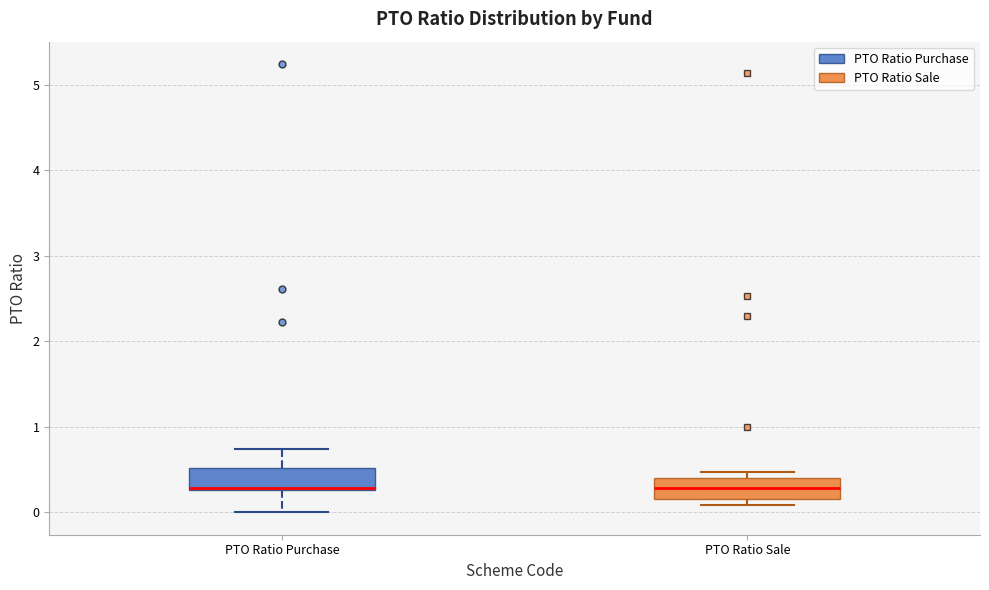

Reading left to right, transcribe this box plot: for each box, give where its median line is, the range the box spans, and where its two whiskers end, as read against the y-axis. The values are not printed on the chart, so give them approximately, as read against the axis.

PTO Ratio Purchase: median 0.3 (just above the box's lower edge), box 0.3 to 0.5, whiskers 0.0 to 0.7
PTO Ratio Sale: median 0.3, box 0.2 to 0.4, whiskers 0.1 to 0.5